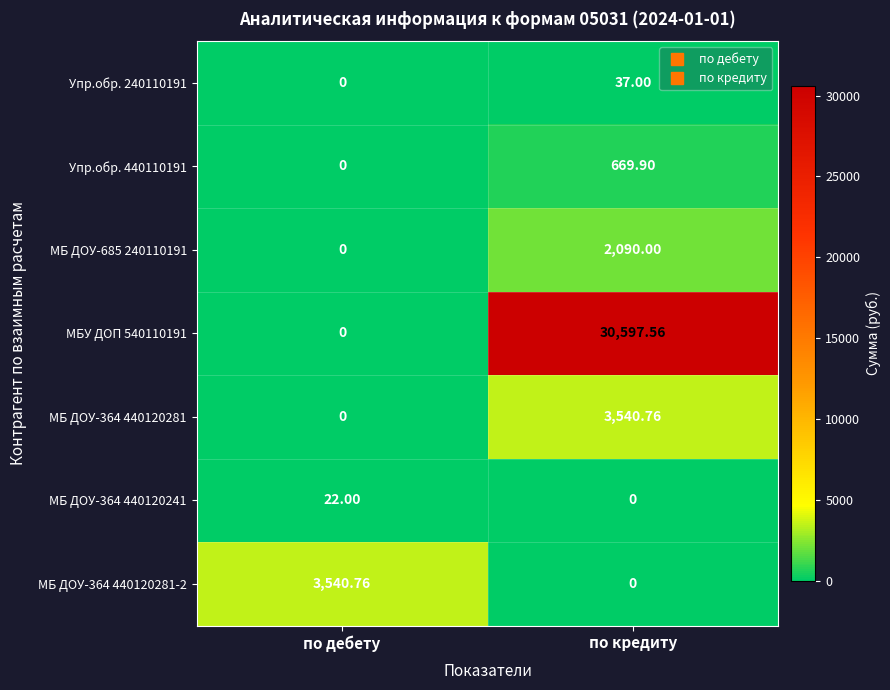

At which label does МБ ДОУ-364 440120281-2 reach its peak?

по дебету